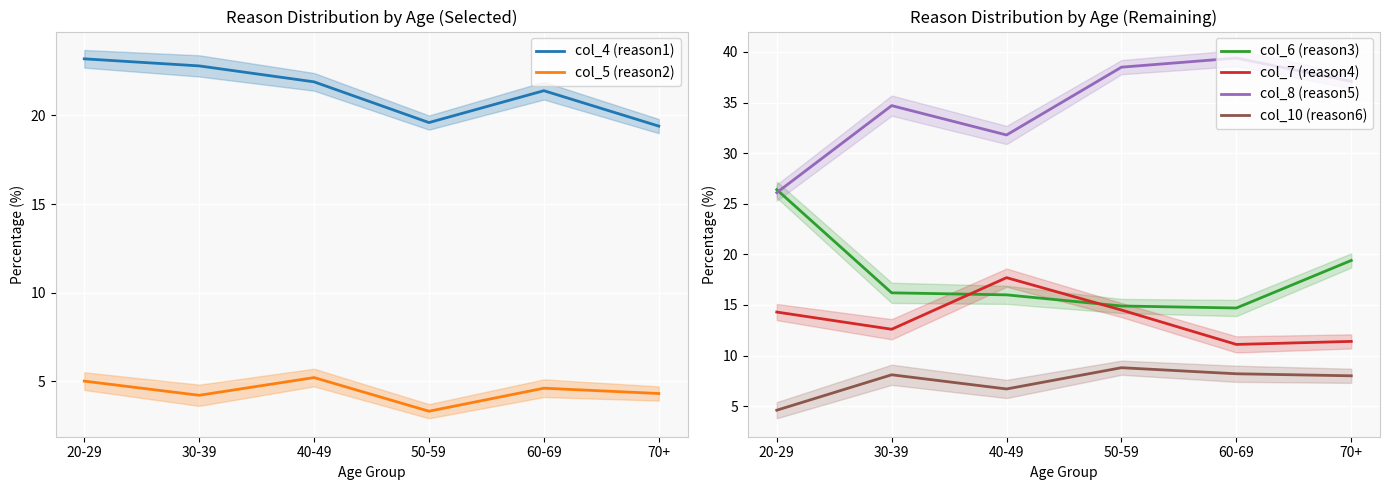

Is it true that col_8 (reason5) equals 37.1 at 70+?

True